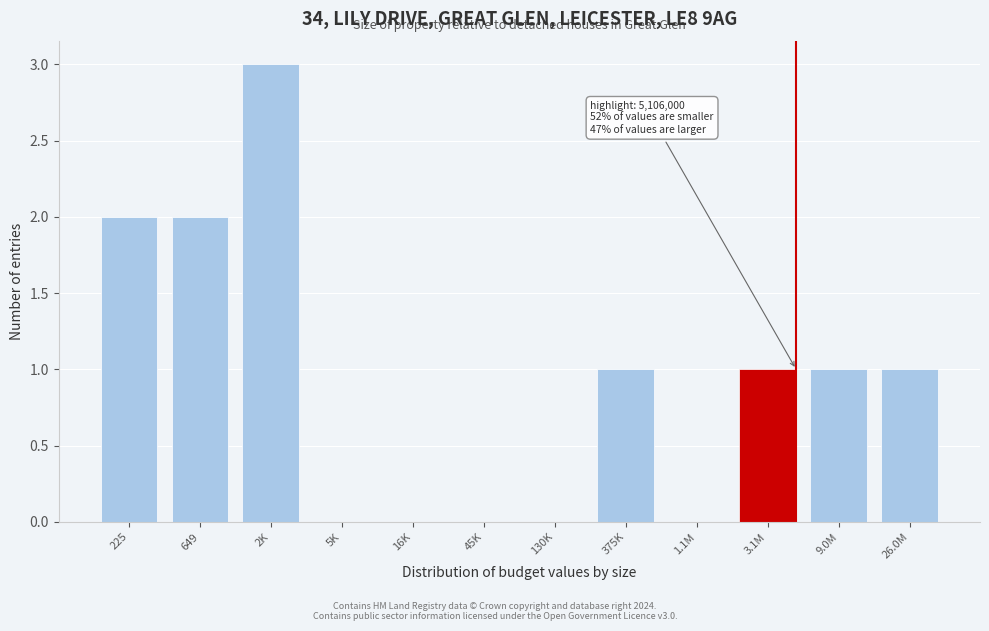

Reading right to left, list all the values displayed in this chart.

26.0M=1	9.0M=1	3.1M=1	1.1M=0	375K=1	130K=0	45K=0	16K=0	5K=0	2K=3	649=2	225=2